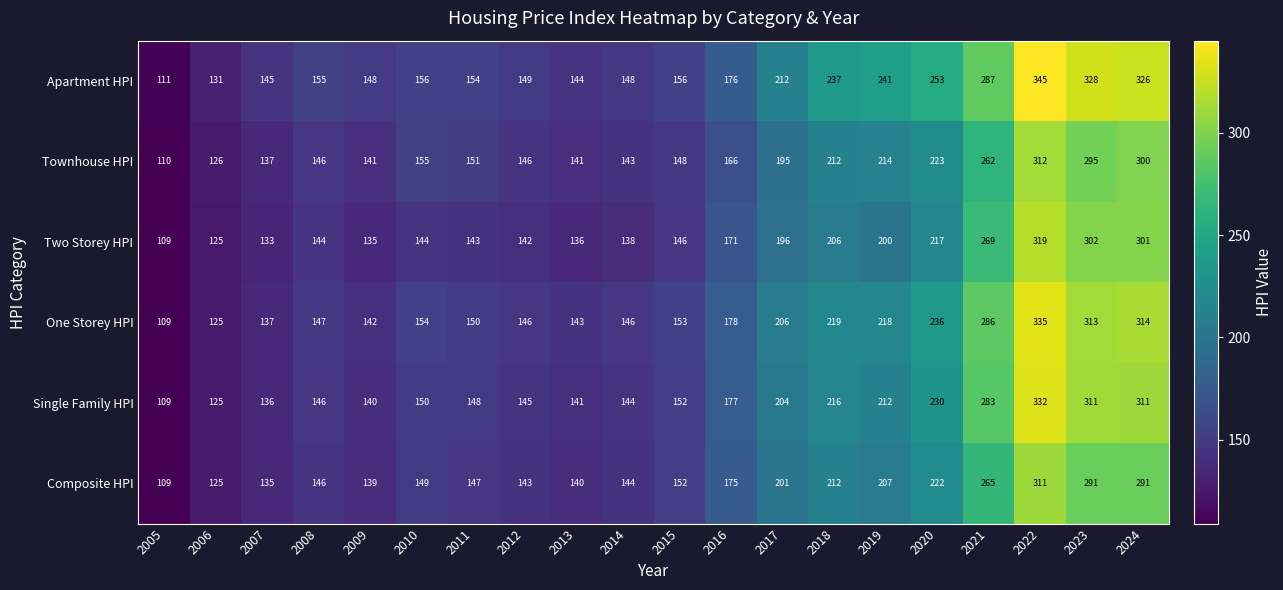

At which category does the chart reach its minimum across all series?

2005